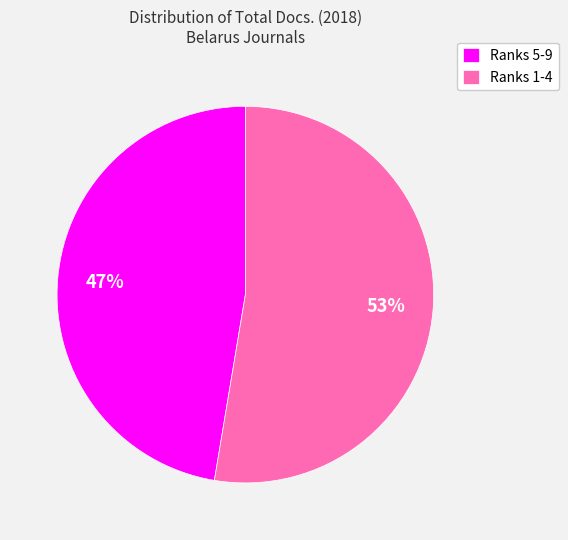

Rank the categories by value from highest to lowest.

Ranks 1-4, Ranks 5-9